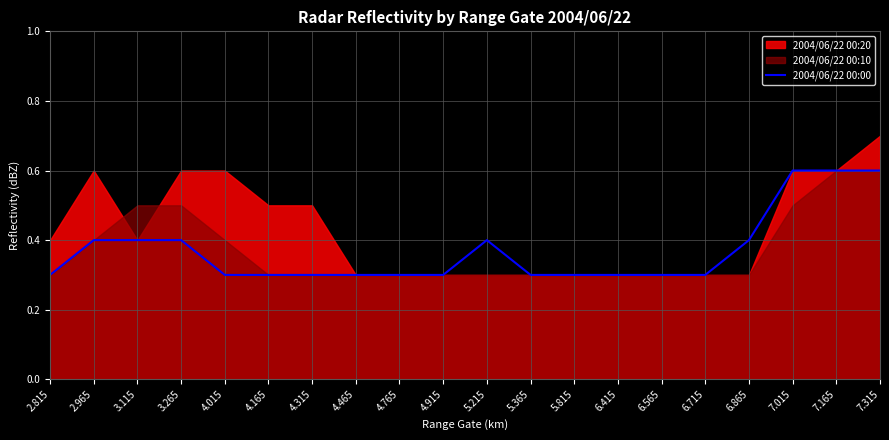

Which has a higher value, 6.865 or 4.315?

6.865